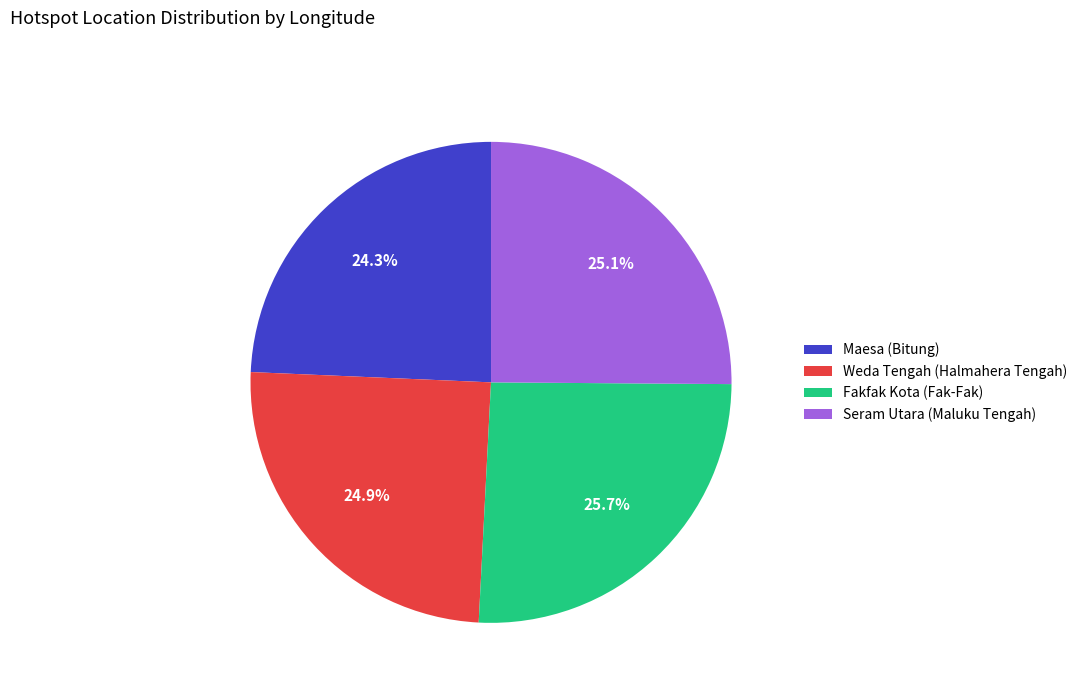

What is the ratio of the value at Maesa (Bitung) to the value at Weda Tengah (Halmahera Tengah)?

1.0